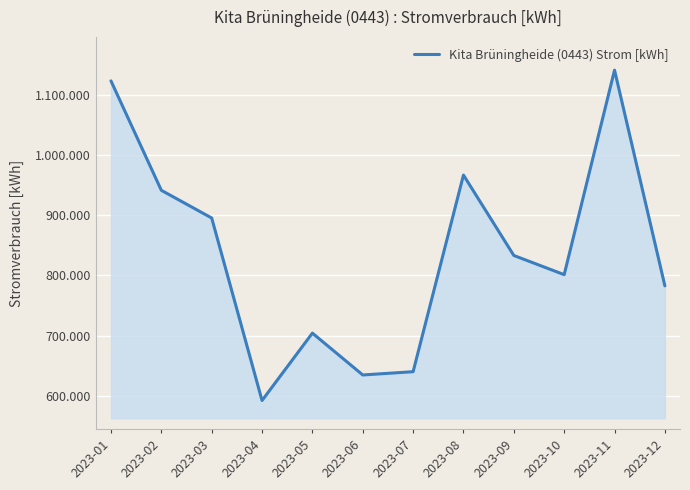

What is the value of the 8th point from the left?

966914